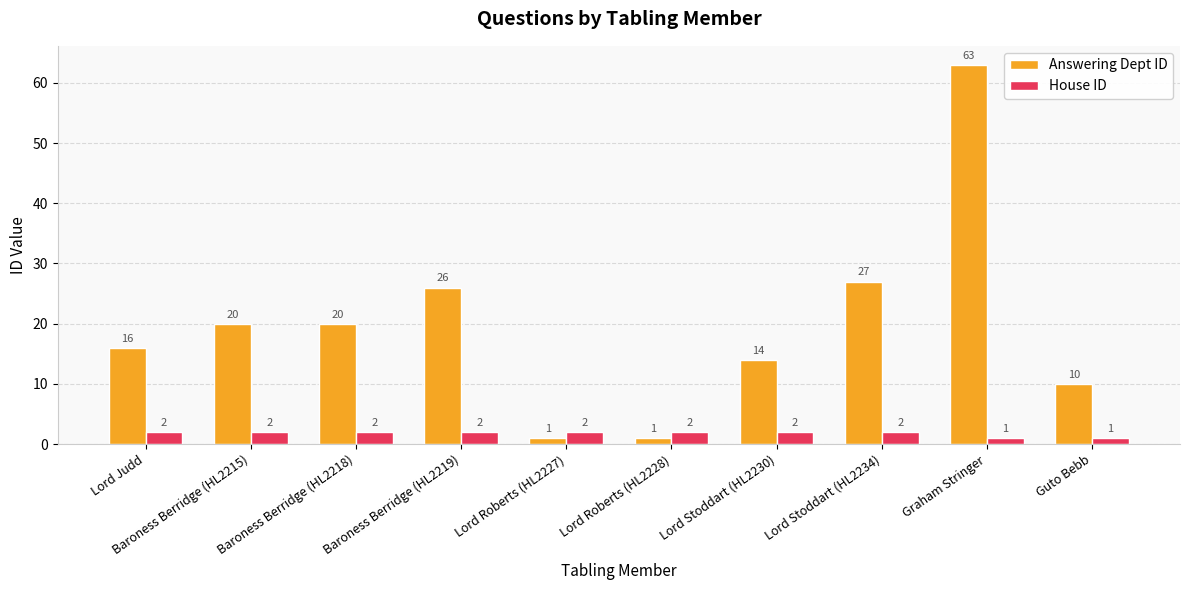

How many bars are there in total?

20